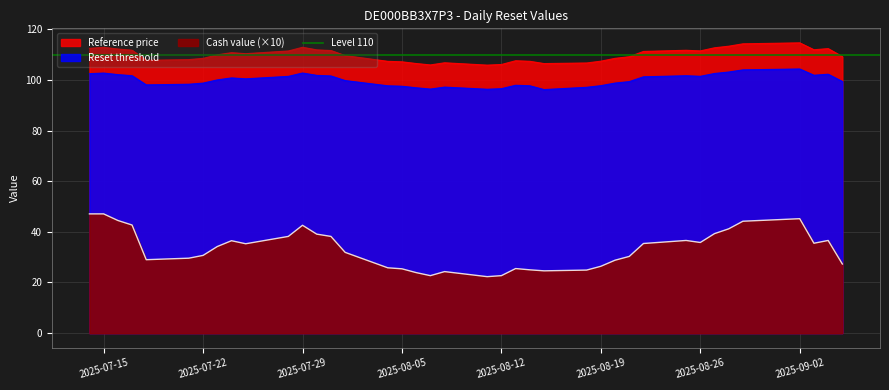

Between 2025-07-14 and 2025-07-23, which series saw the biggest shift?

Cash value